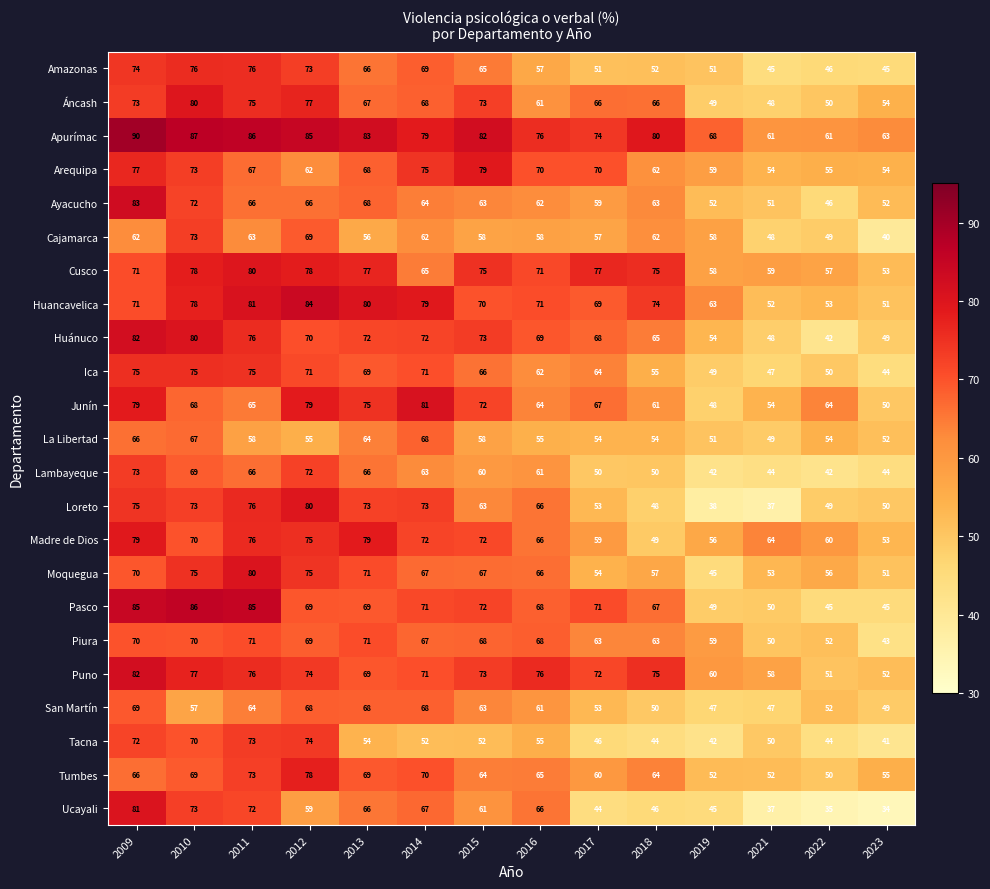

Is it true that Madre de Dios equals 98 at 2019?

False